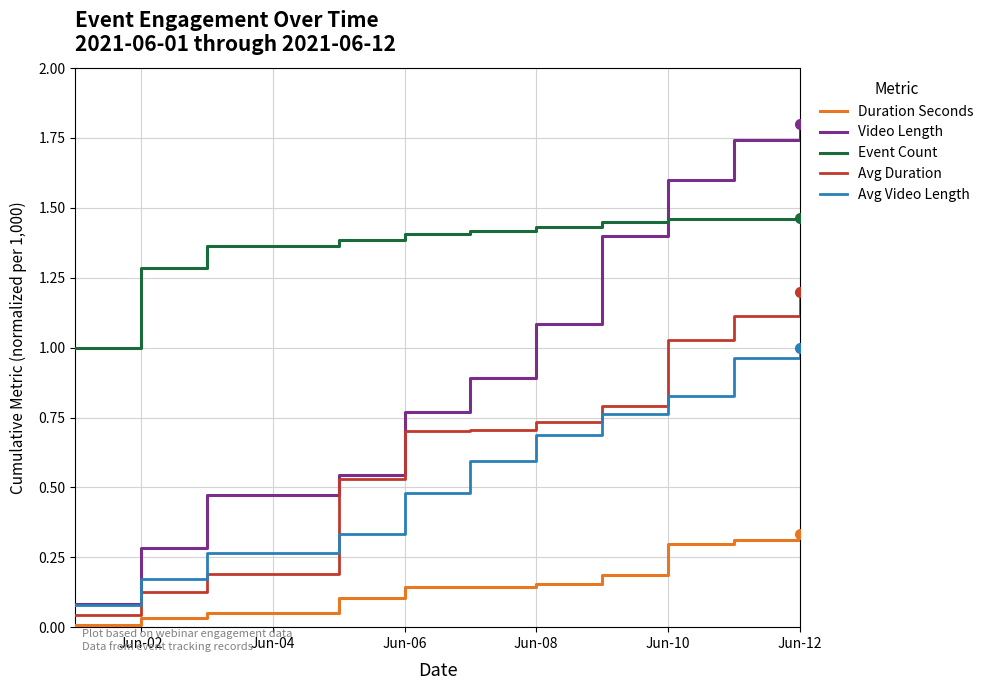

True or false: Avg Video Length has more than 1 points higher than both neighbors.

False